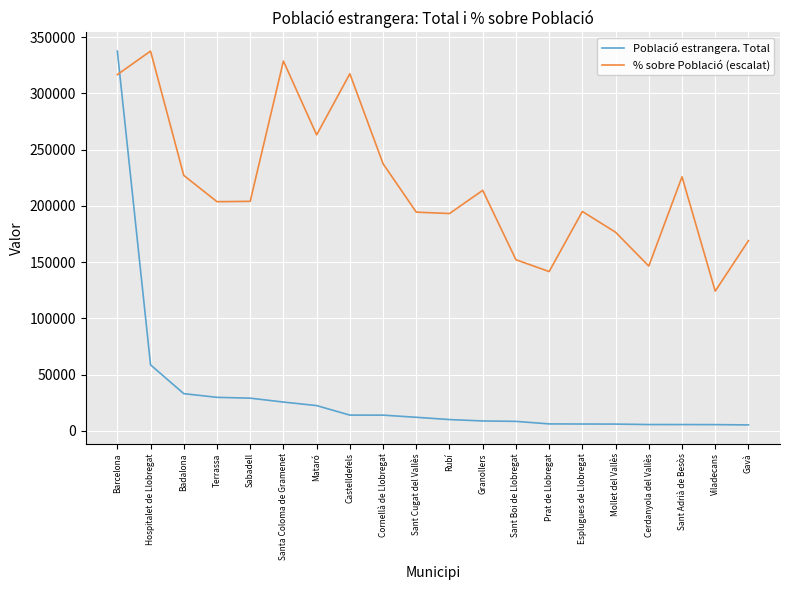

How many lines are shown in the chart?

2